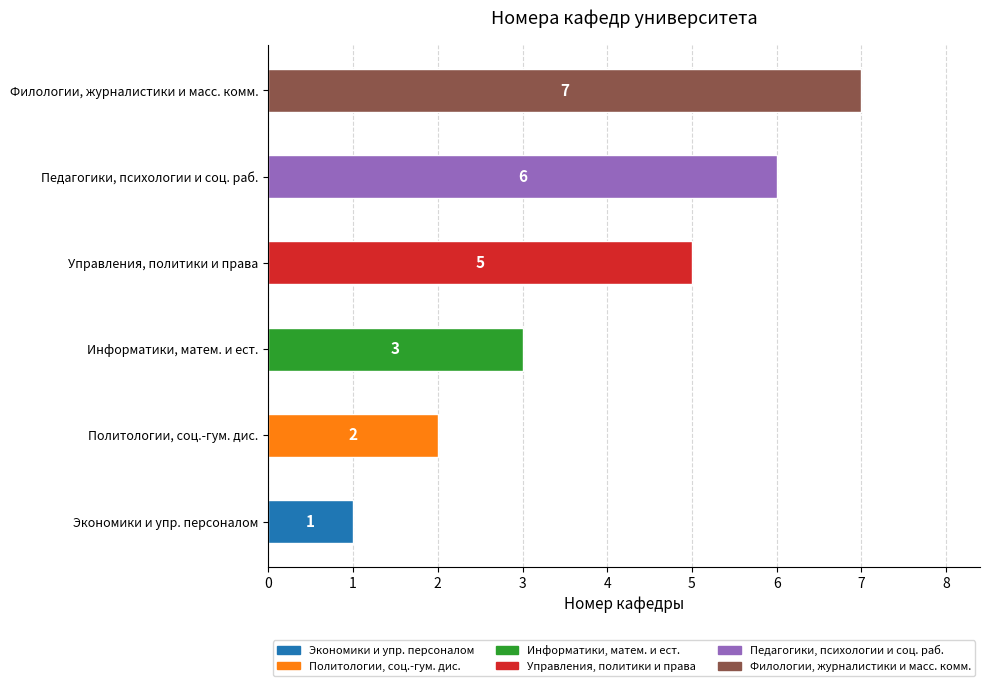

What is the maximum value shown in the chart?

7